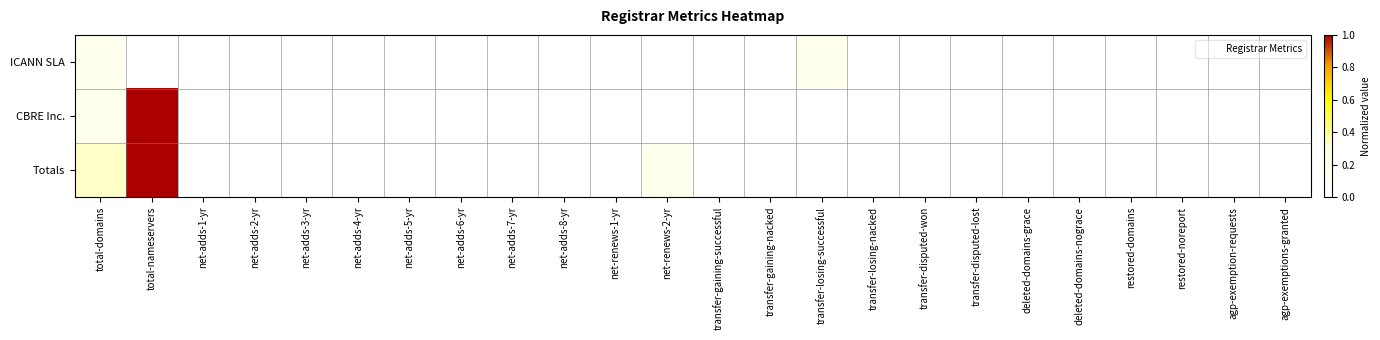

List the series in order of their overall mean, highest first.

Totals, CBRE Inc., ICANN SLA